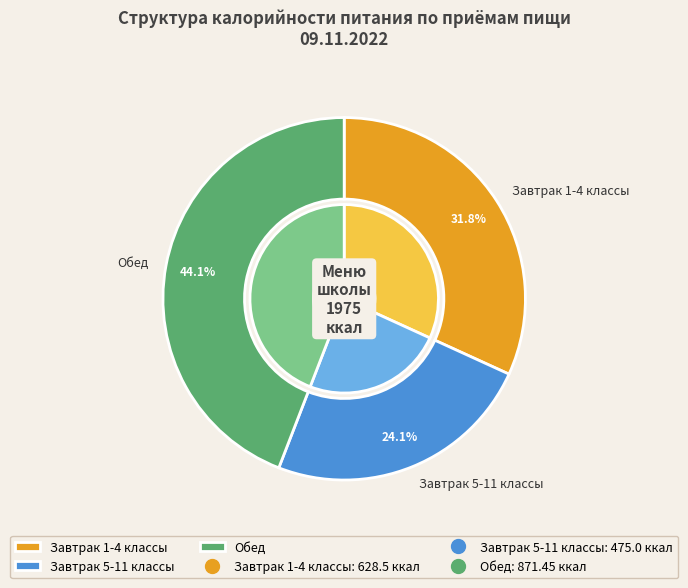

To the nearest percent, what portion does Обед represent?

44%